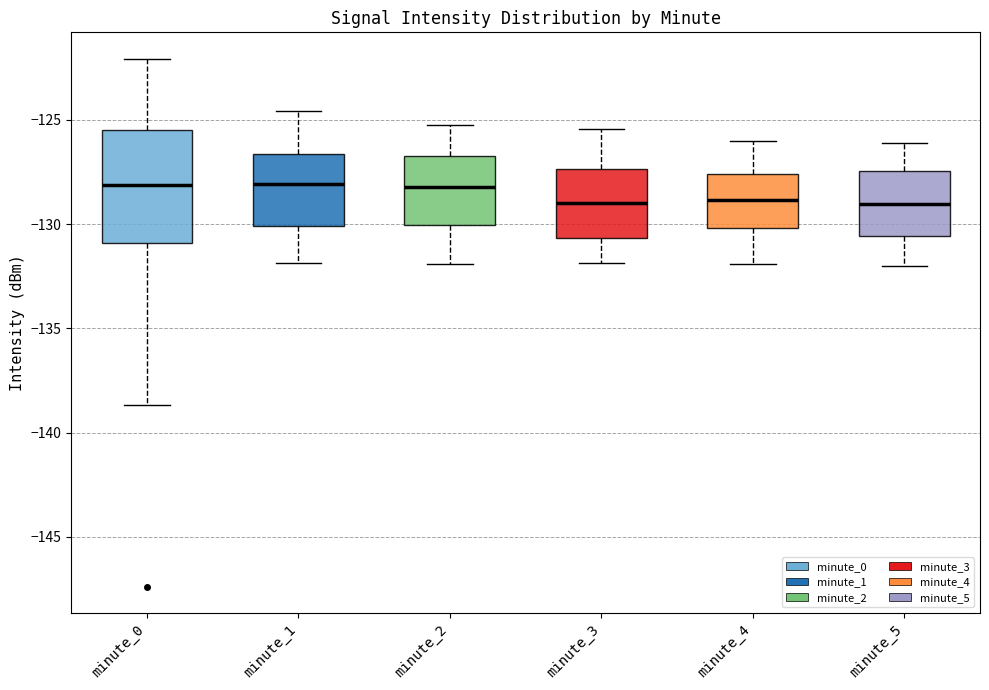

Reading left to right, read every box against the y-axis: the position of its median line, the range the box covers, and the ends of its whiskers. The values are not printed on the chart, so give them approximately, as read against the axis.

minute_0: median -128.0, box -131.0 to -125.5, whiskers -138.5 to -122.0
minute_1: median -128.0, box -130.0 to -126.5, whiskers -132.0 to -124.5
minute_2: median -128.0, box -130.0 to -126.5, whiskers -132.0 to -125.0
minute_3: median -129.0, box -130.5 to -127.5, whiskers -132.0 to -125.5
minute_4: median -129.0, box -130.0 to -127.5, whiskers -132.0 to -126.0
minute_5: median -129.0, box -130.5 to -127.5, whiskers -132.0 to -126.0